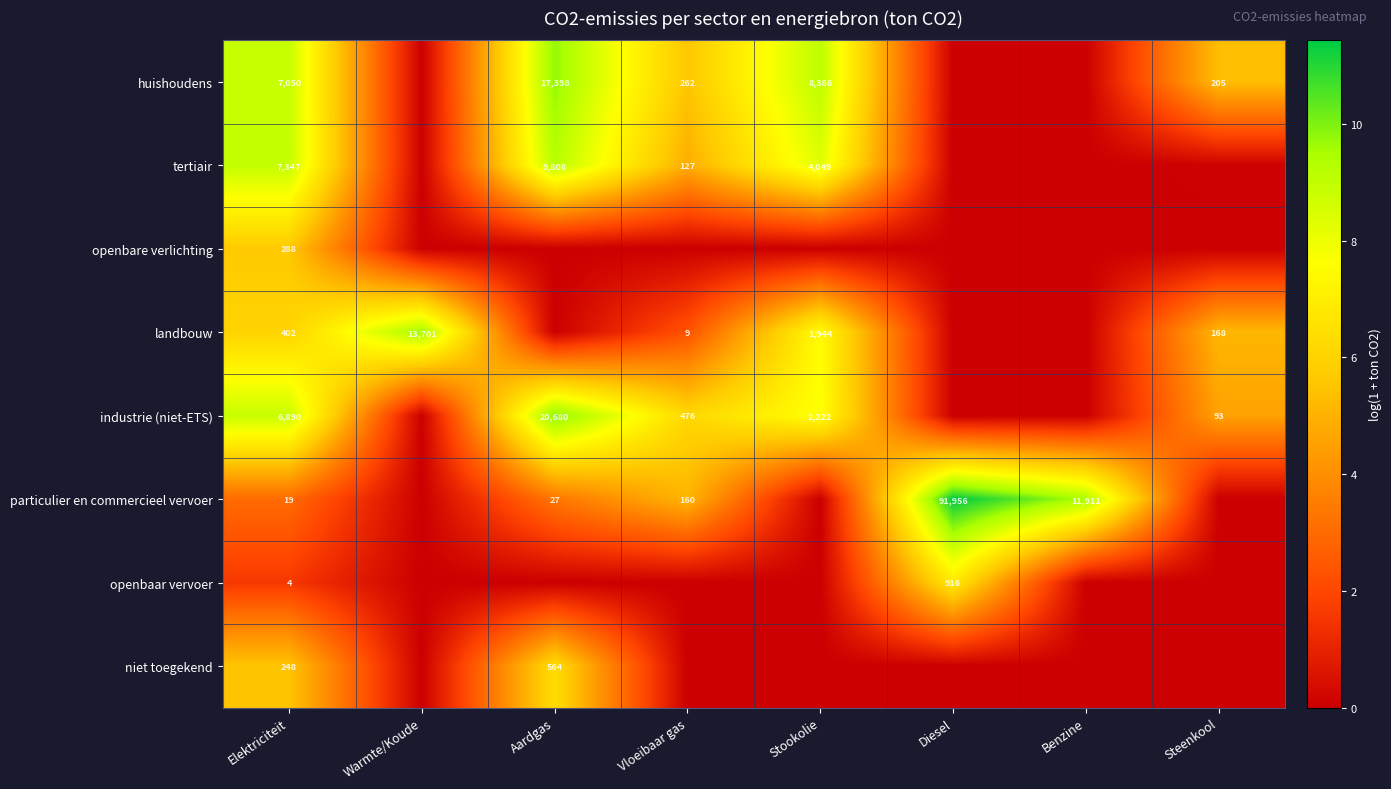

Rank the series at Elektriciteit from highest to lowest value.

tertiair, huishoudens, industrie (niet-ETS), landbouw, openbare verlichting, niet toegekend, particulier en commercieel vervoer, openbaar vervoer